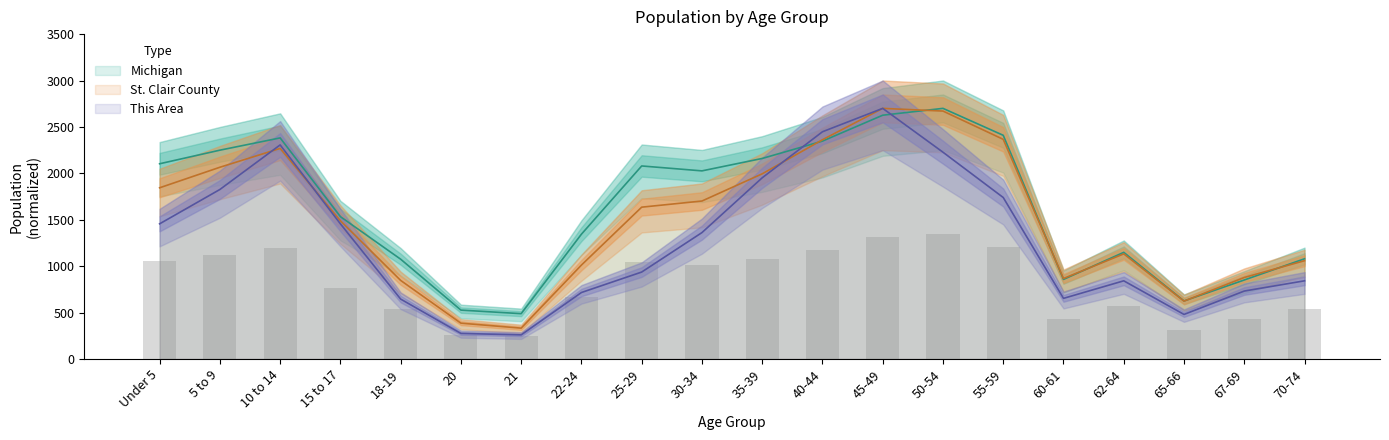

What is the lowest value of the St. Clair County series?

332.4